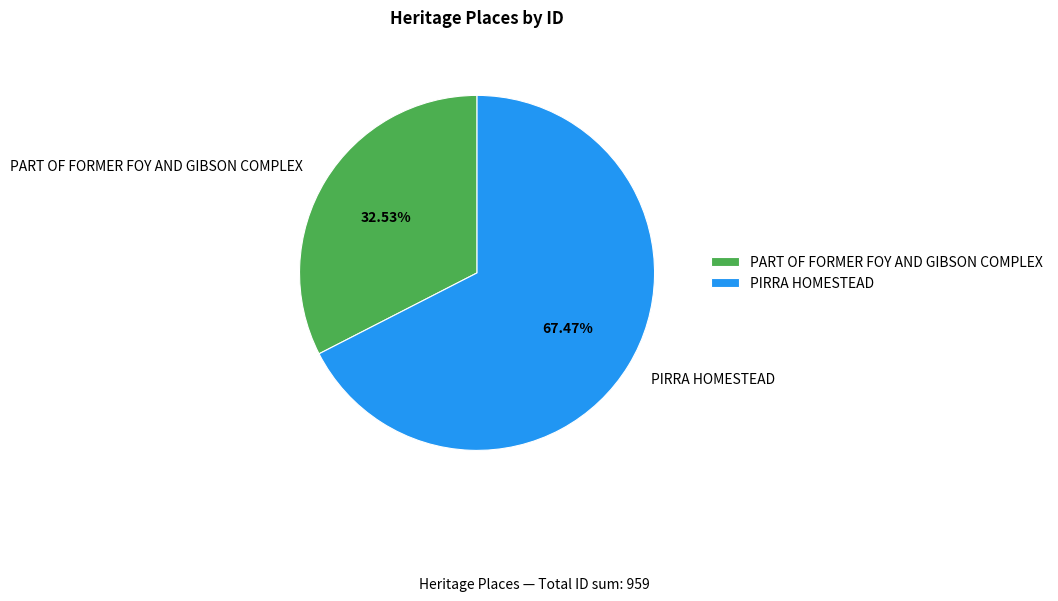

To the nearest percent, what percentage of the pie is PART OF FORMER FOY AND GIBSON COMPLEX?

33%